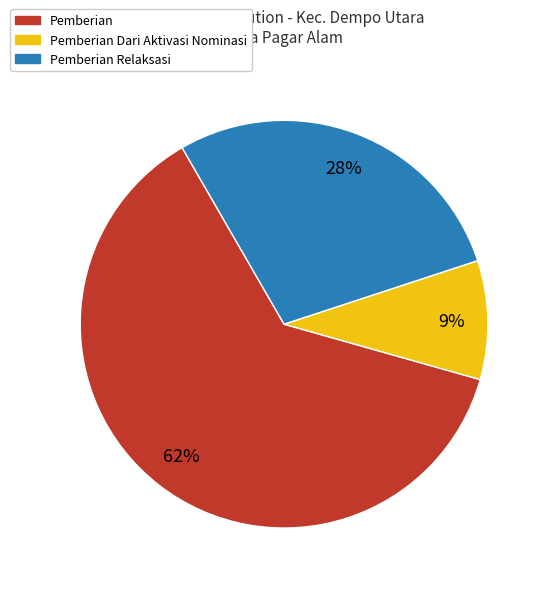

To the nearest percent, what is the average slice percentage?

33%